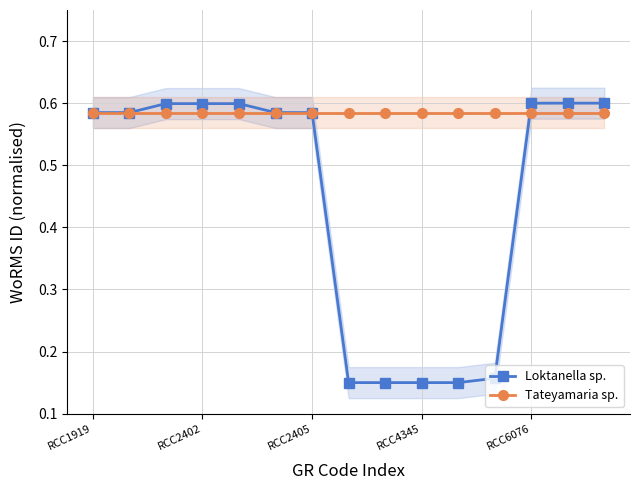

The Tateyamaria sp. series shows 0.8 at RCC4345. True or false?

False